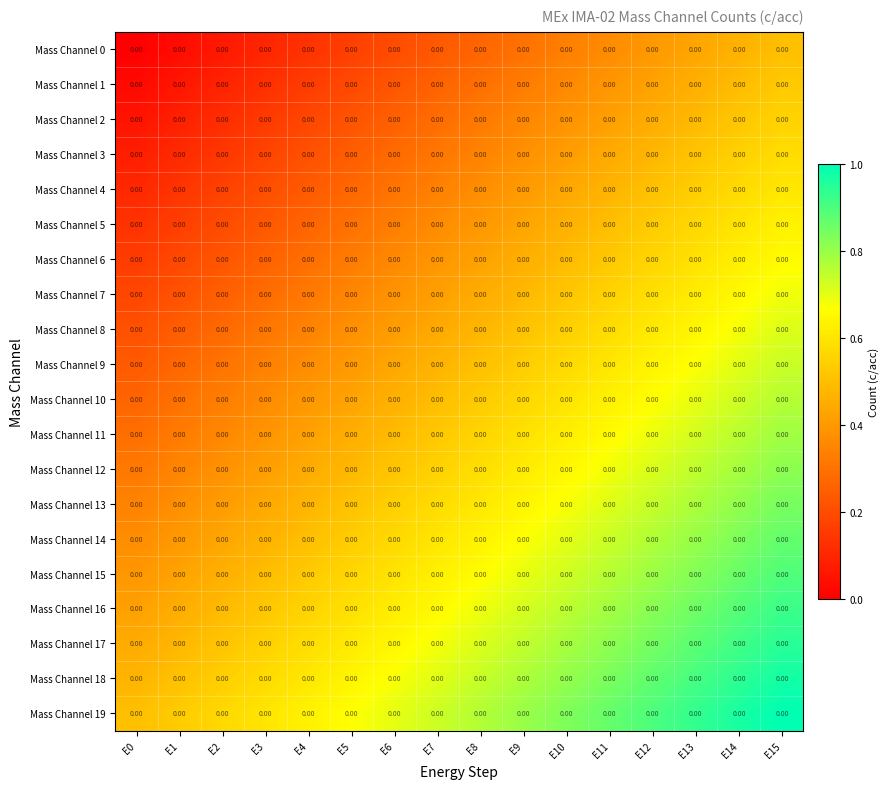

The value of Mass Channel 4 at E9 is 0.6. True or false?

False